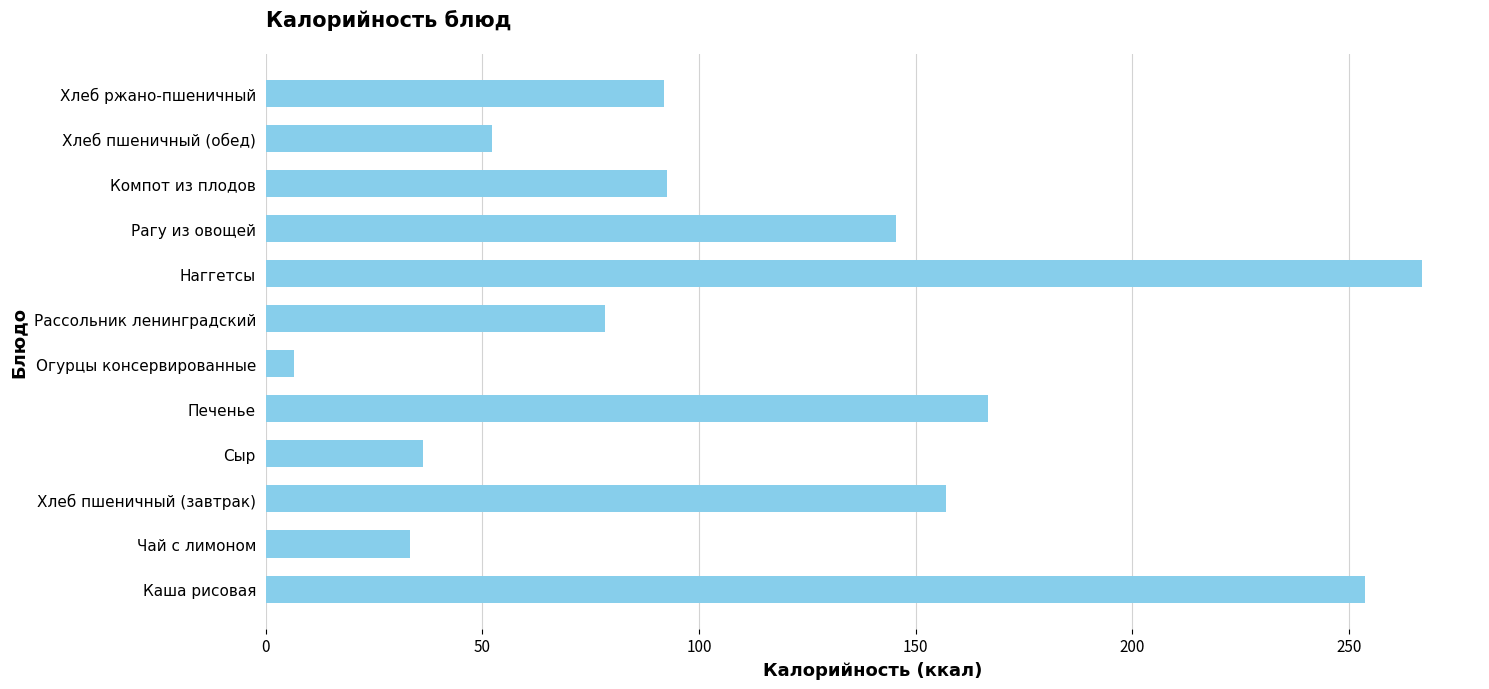

How many bars are there in total?

12